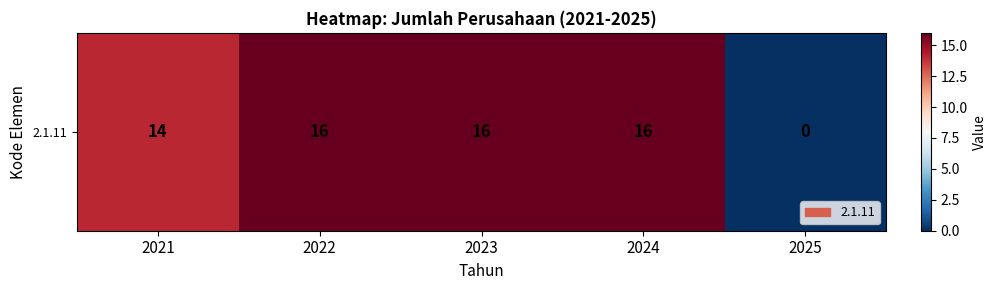

What is the difference between the second highest and second lowest values?

2